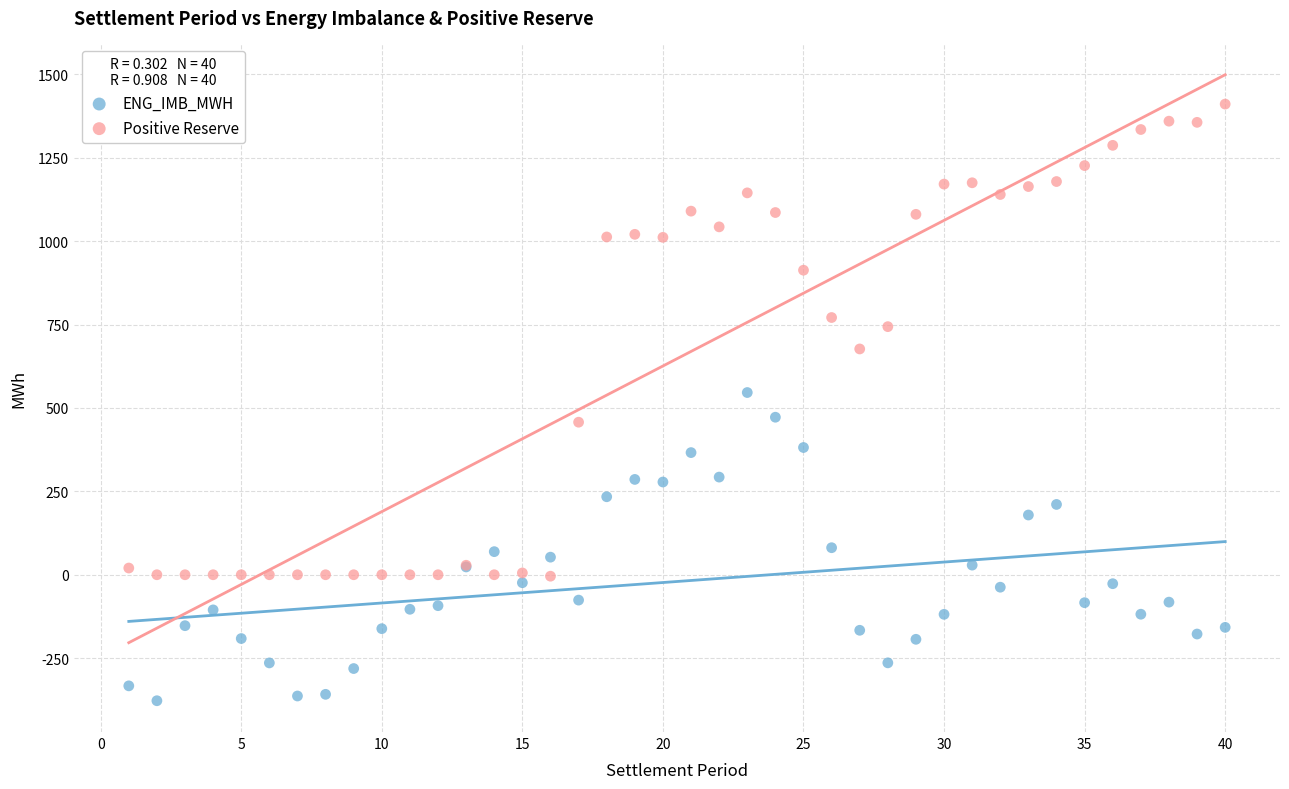

Which series has the widest spread of Y values?

Positive Reserve